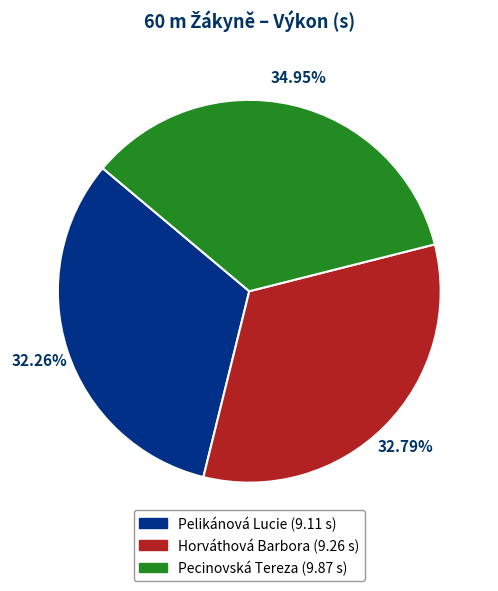

Does any single category account for the majority?

No